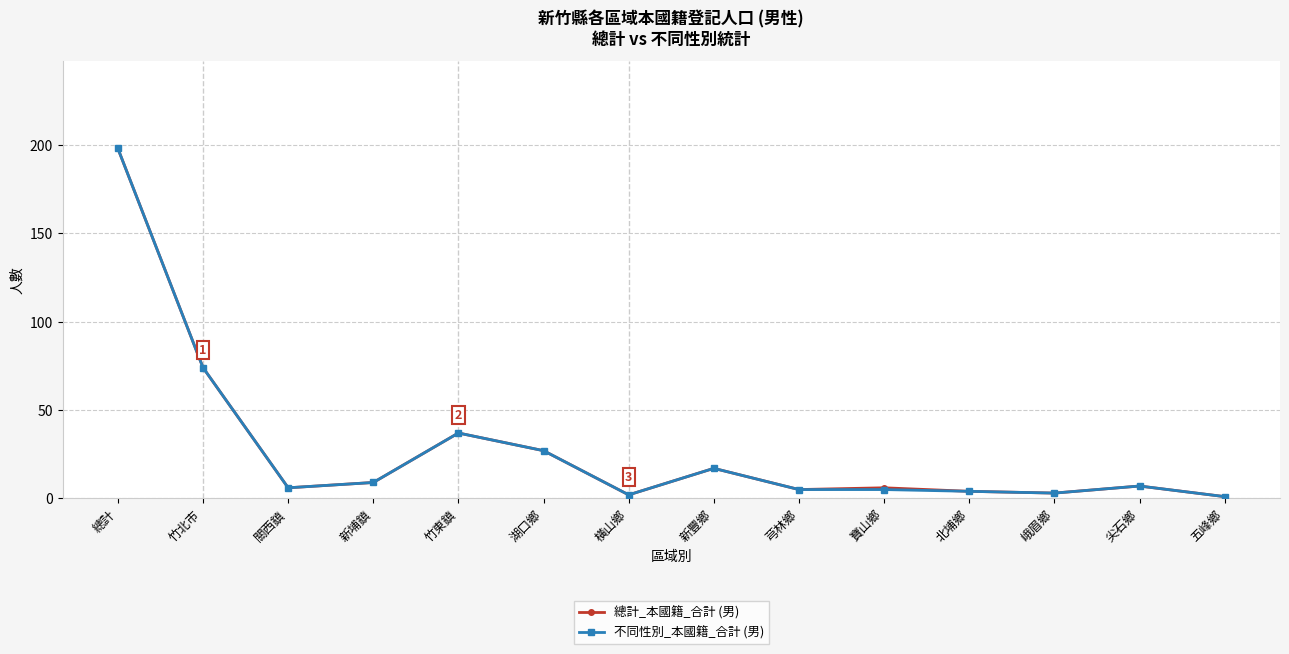

True or false: 不同性別_本國籍_合計 (男) has a value of 7 at 新豐鄉.

False